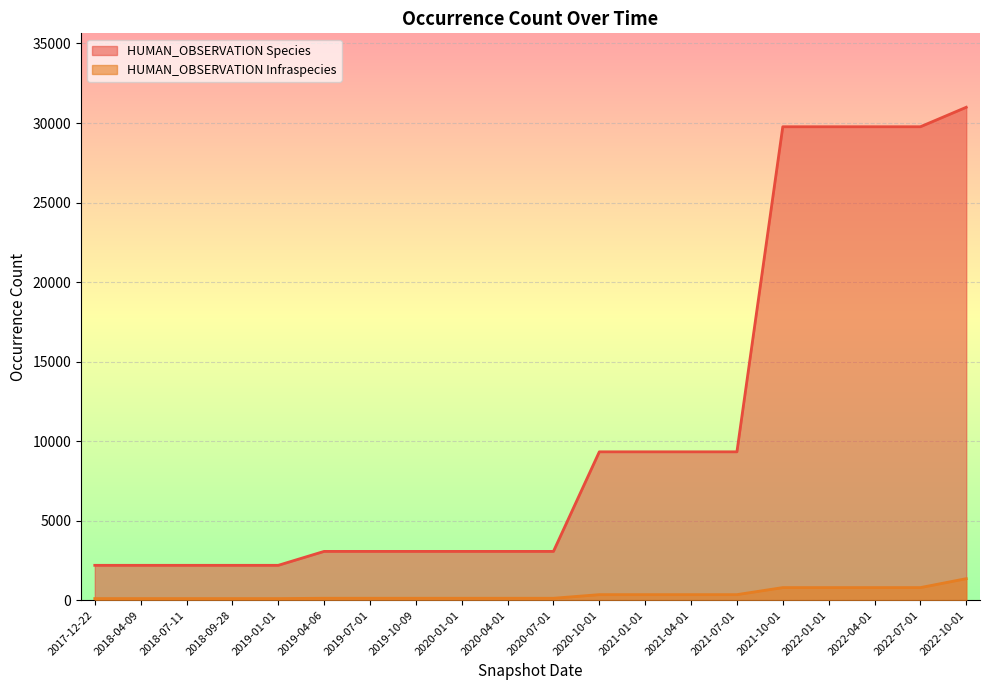

What is the sum of all HUMAN_OBSERVATION Species values?

216715